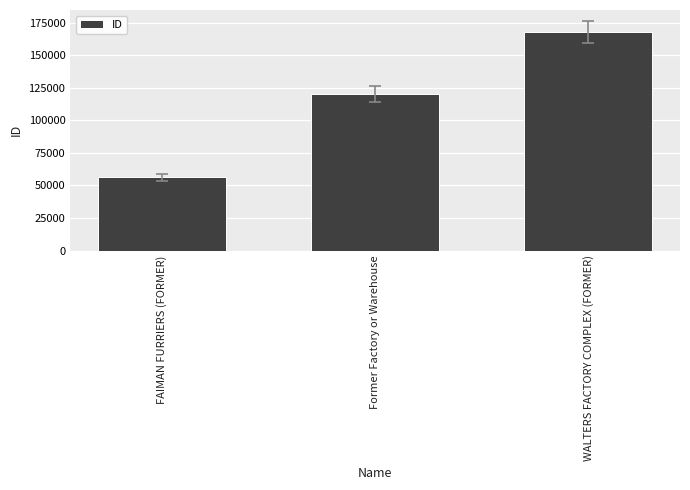

How many series are shown in this chart?

1